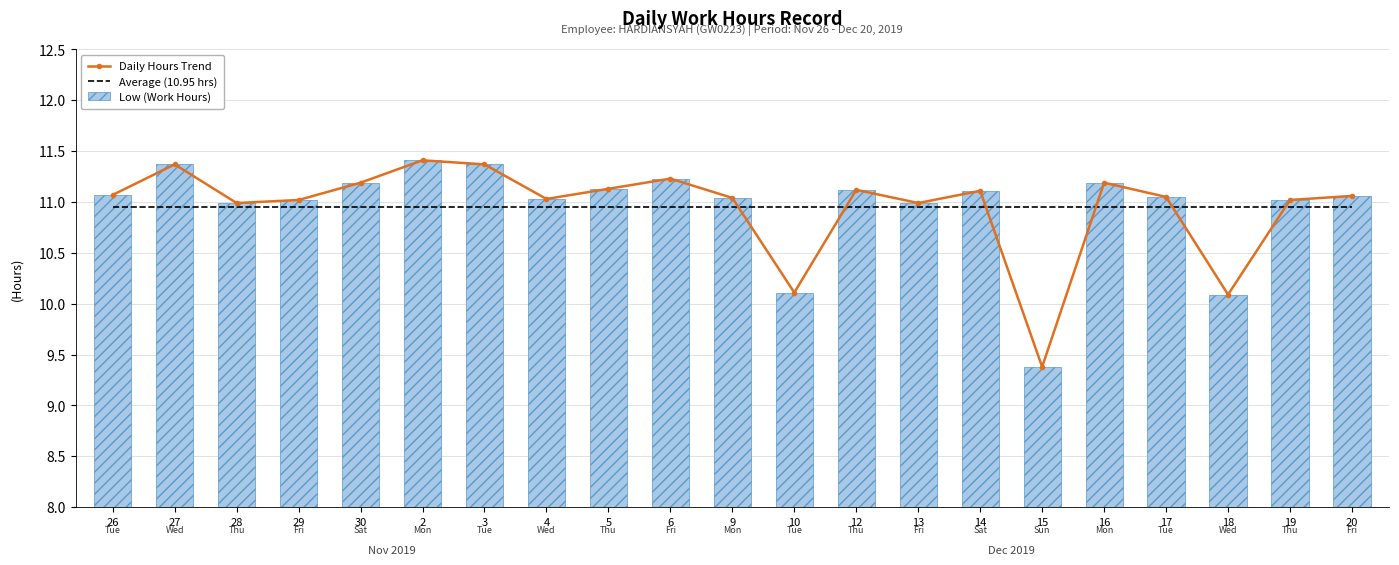

Reading left to right, what are all the values shown in this chart?

26=11.1	27=11.4	28=11.0	29=11.0	30=11.2	2=11.4	3=11.4	4=11.0	5=11.1	6=11.2	9=11.0	10=10.1	12=11.1	13=11.0	14=11.1	15=9.4	16=11.2	17=11.1	18=10.1	19=11.0	20=11.1